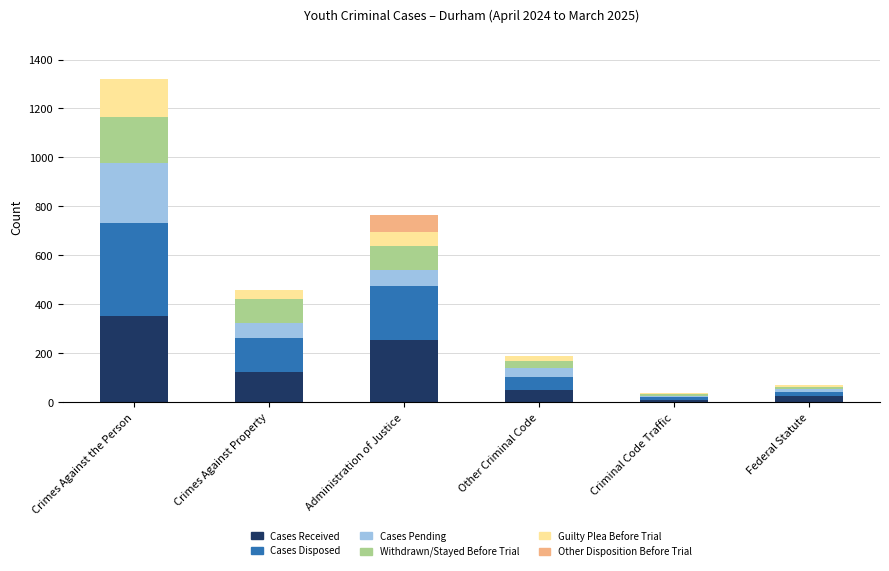

Are the bars grouped side by side (vs. stacked)?

No